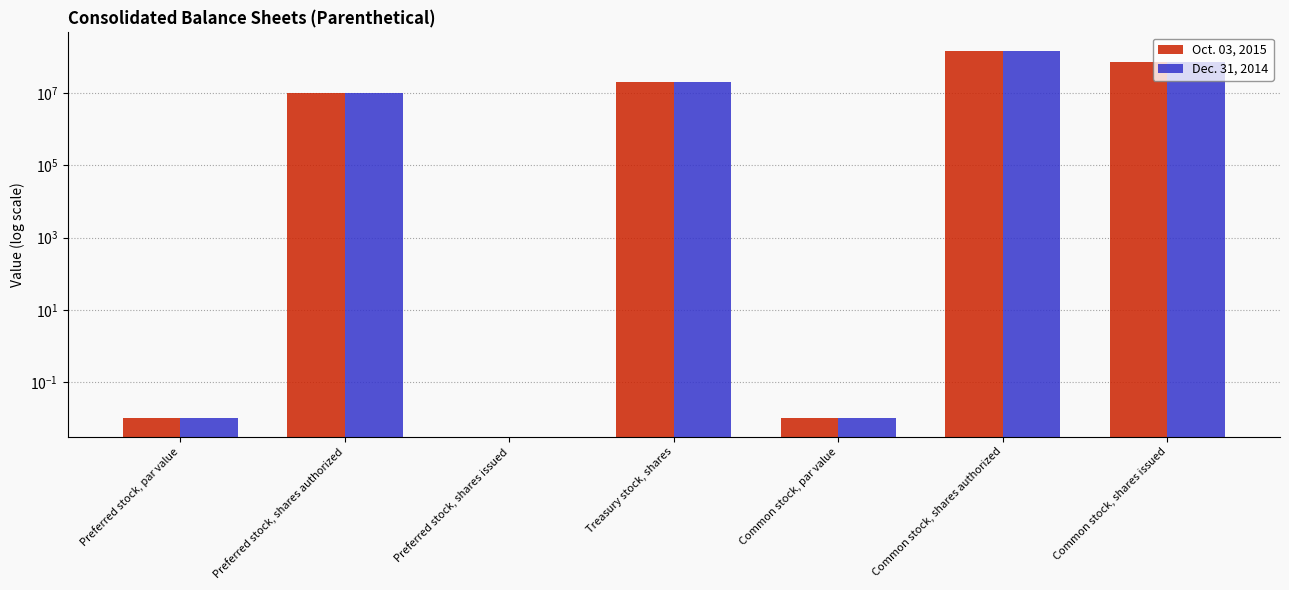

What is the label of the 7th bar from the right?

Preferred stock, par value